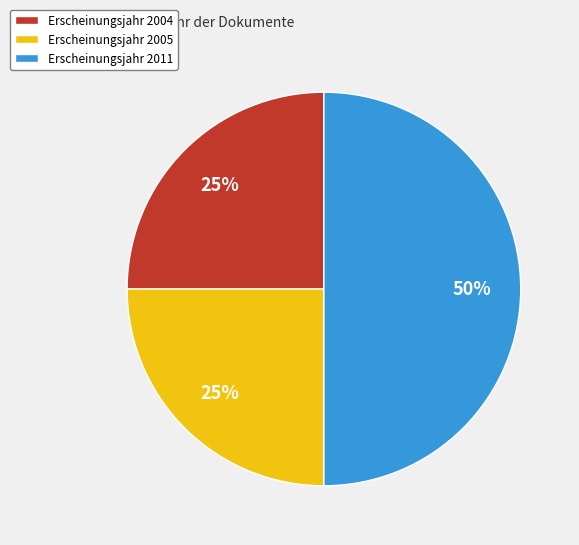

Which category has the biggest portion of the pie?

Erscheinungsjahr 2011